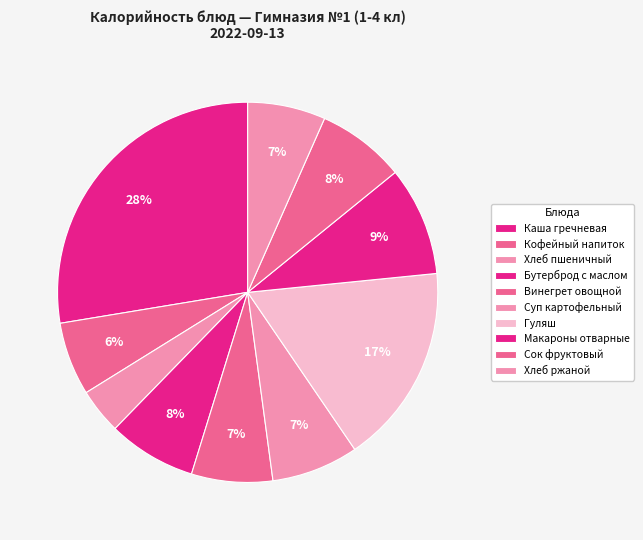

Which category has the biggest portion of the pie?

Каша гречневая